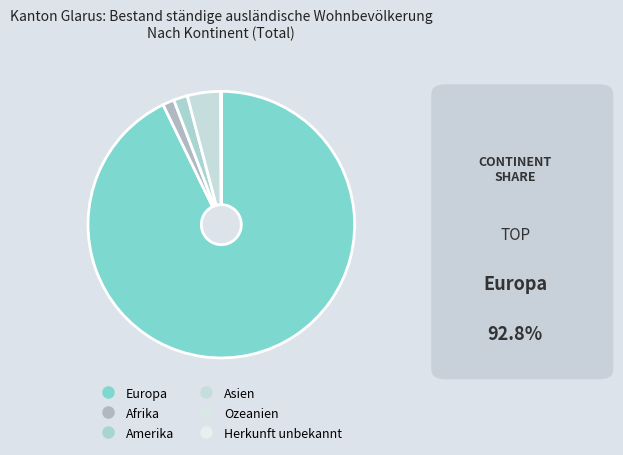

Is it true that Asien is 4% of the pie?

True